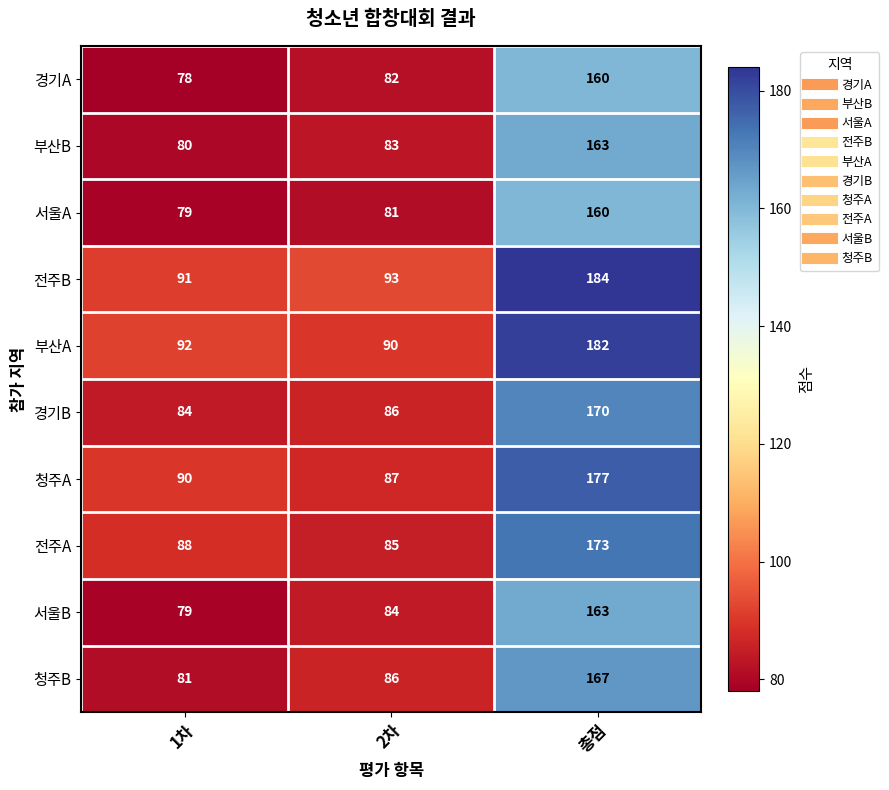

How many categories are shown in the chart?

3